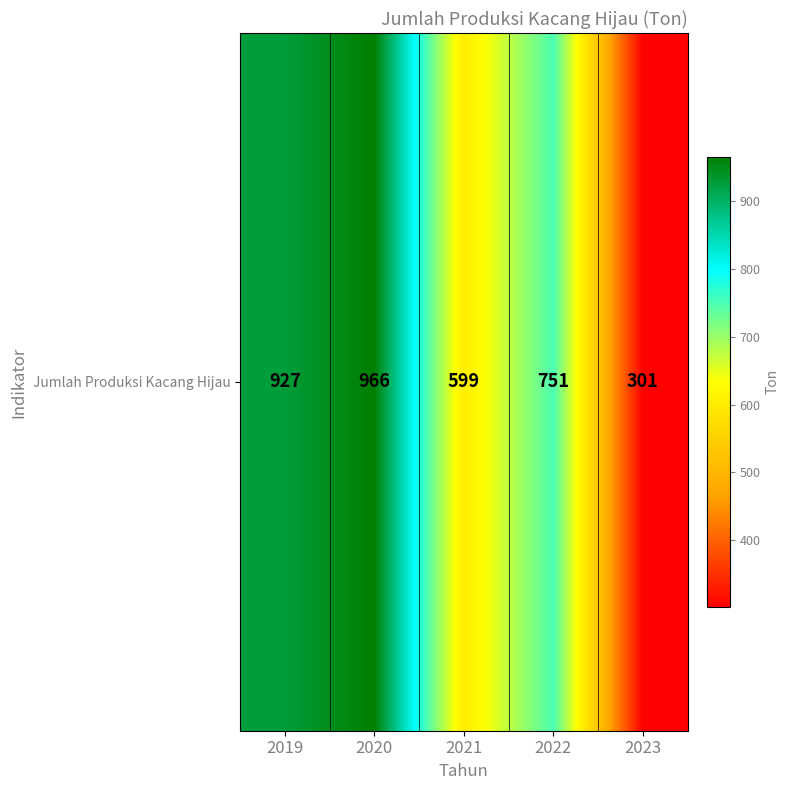

The value at 2020 is 966. True or false?

True